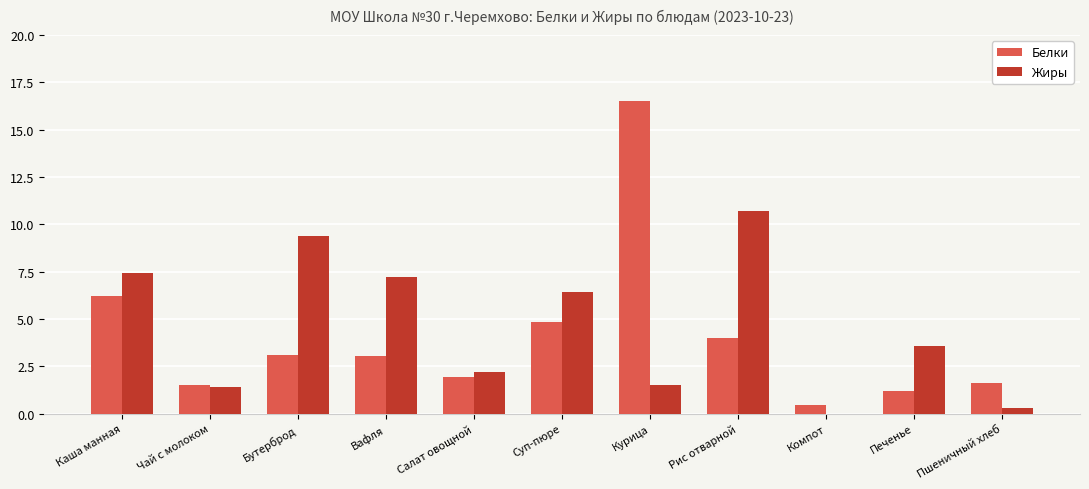

Count the number of data series in this chart.

2